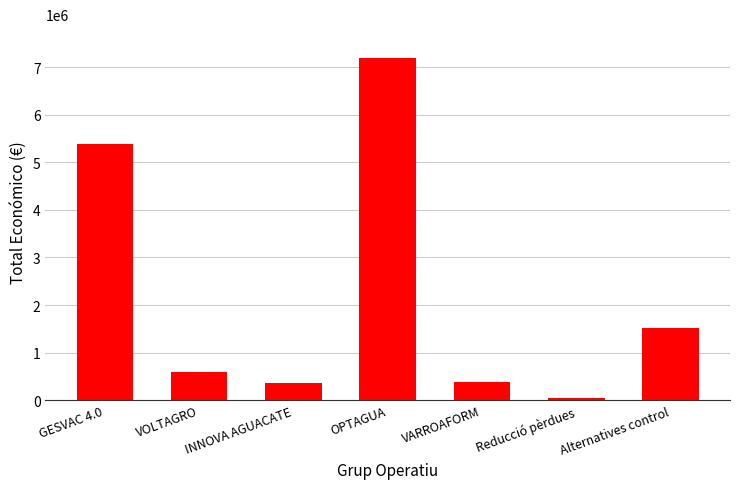

Between INNOVA AGUACATE and OPTAGUA, which is larger?

OPTAGUA